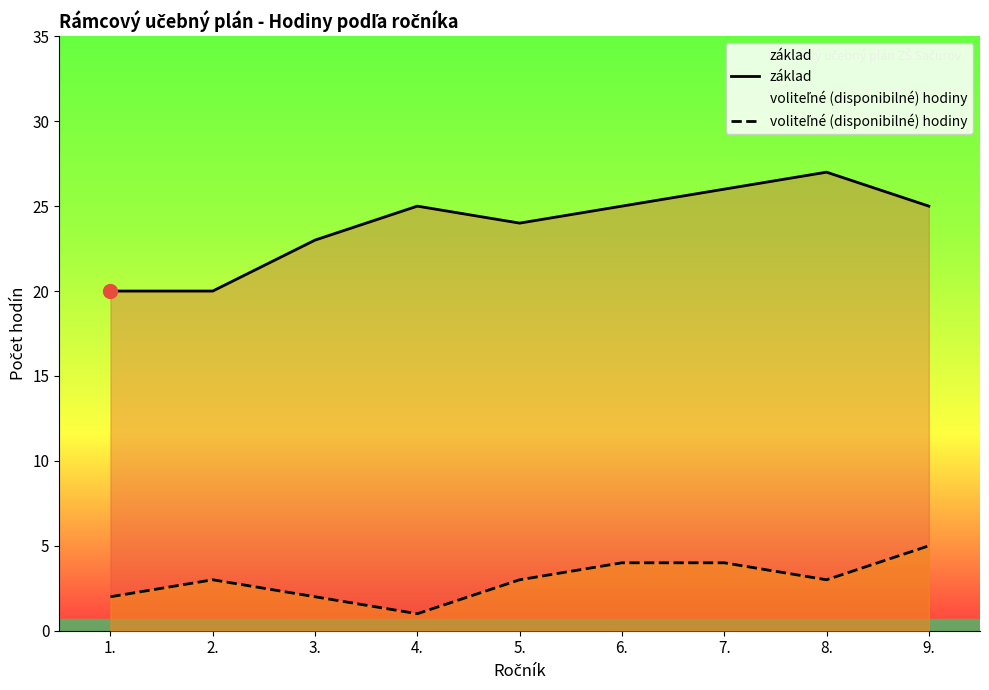

Which series has the largest range (max minus min)?

základ